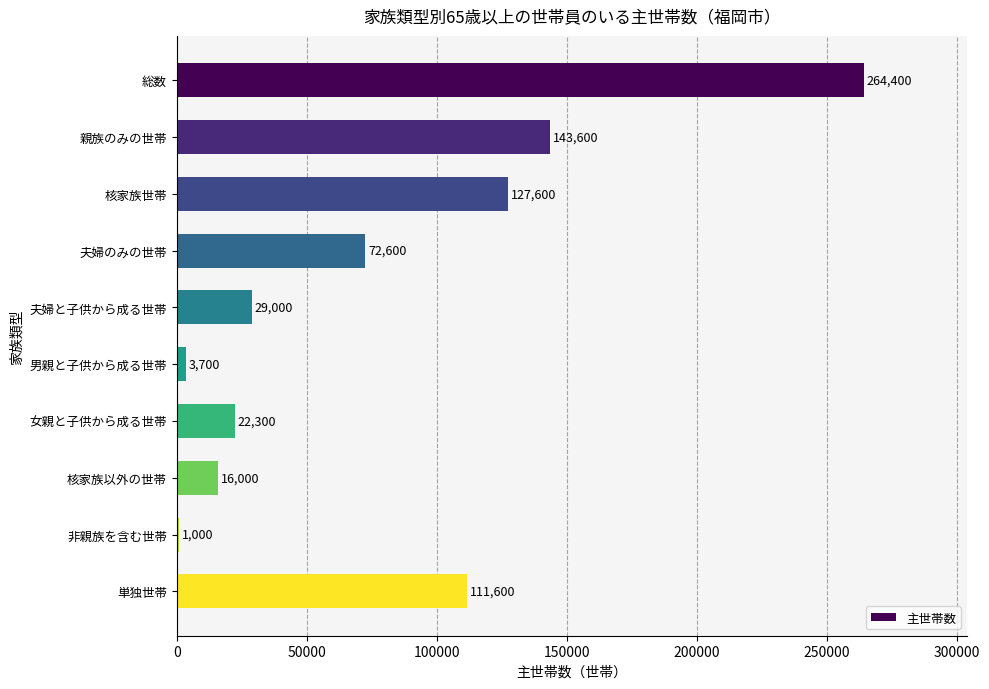

What is the label of the 8th bar from the bottom?

核家族世帯